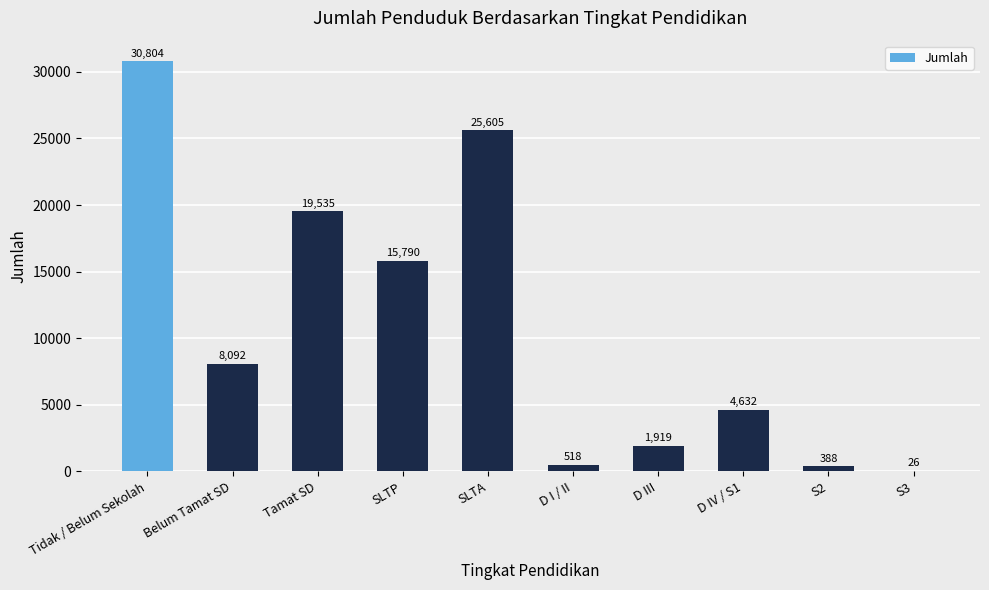

The chart shows a value of 25605 at SLTA. True or false?

True